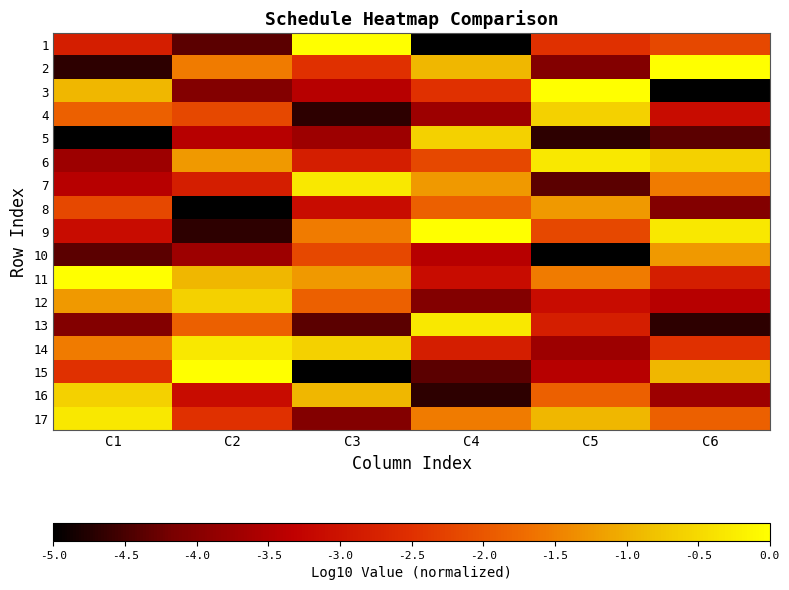

What is the spread (max minus min) of values at C2?

5.0